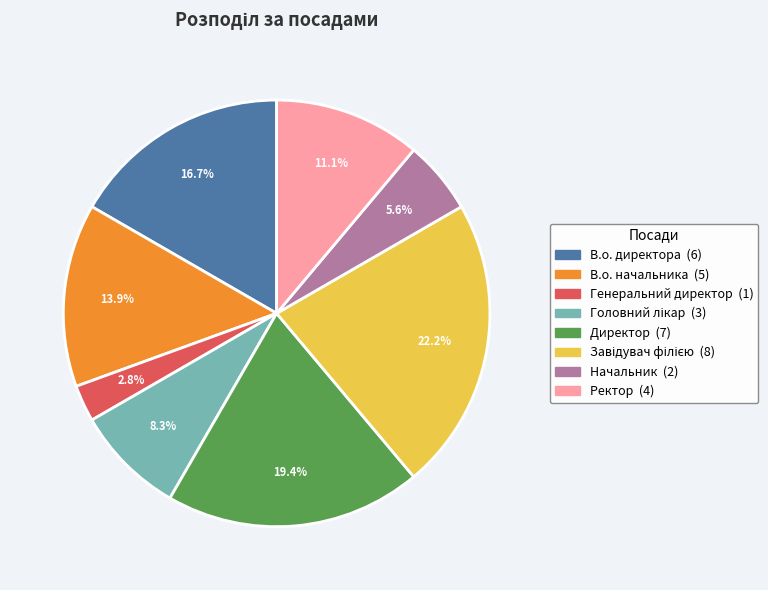

Between Начальник and Ректор, which is larger?

Ректор